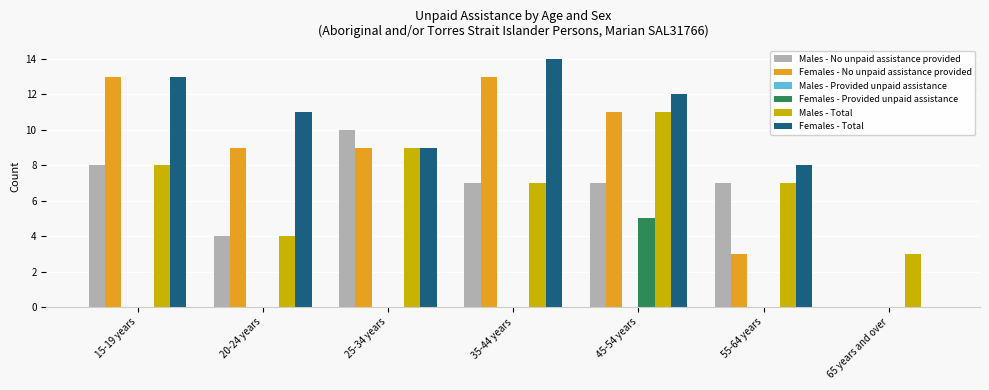

What is the difference between the Females - No unpaid assistance provided values at 65 years and over and 25-34 years?

9